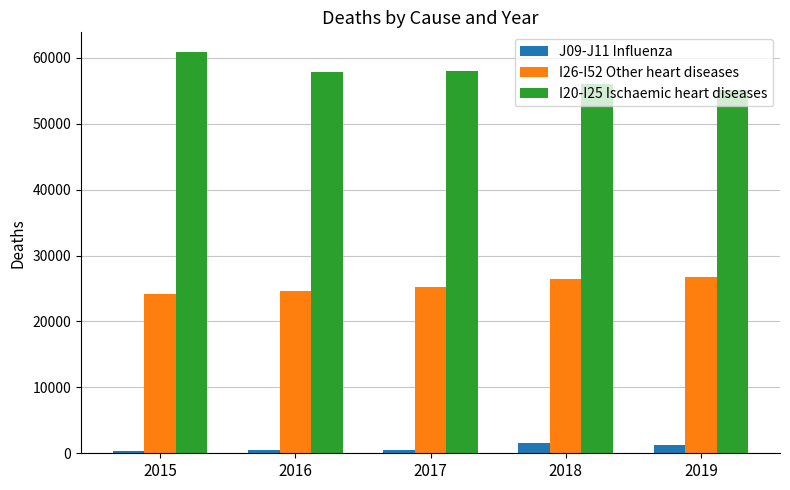

True or false: I26-I52 Other heart diseases has a value of 35505 at 2019.

False